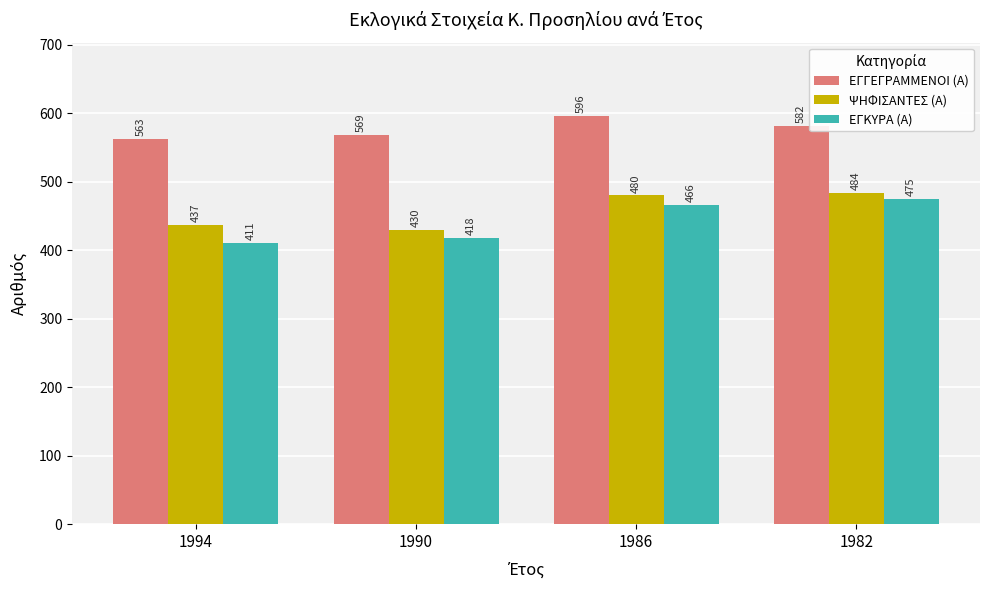

How many bars are there in each group?

3